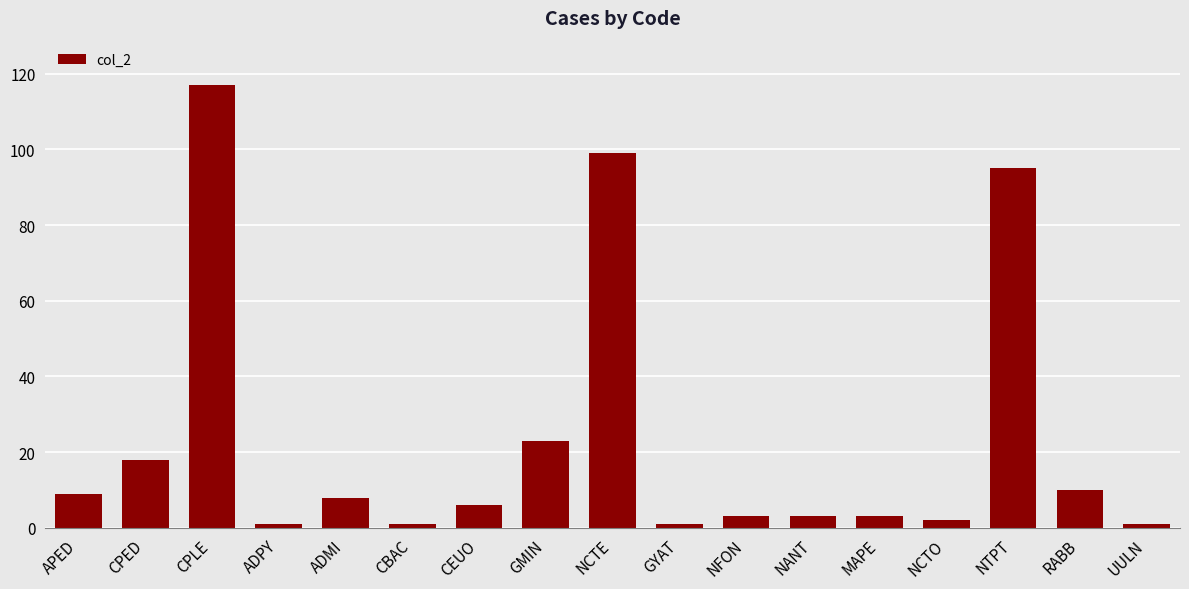

The chart shows a value of 3 at MAPE. True or false?

True